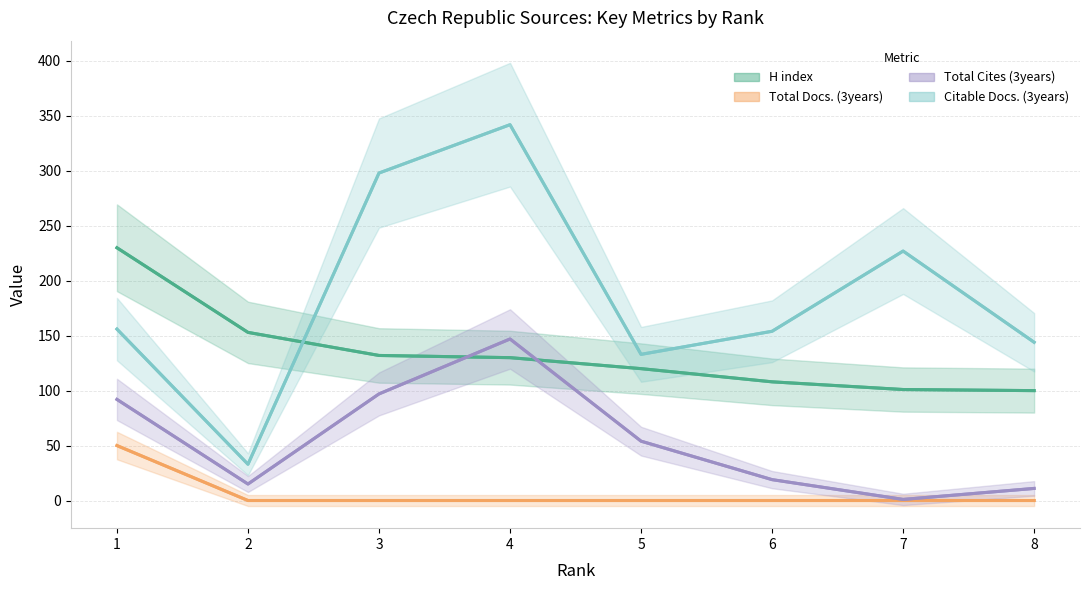

Is it true that Total Cites (3years) equals 11 at 8?

True